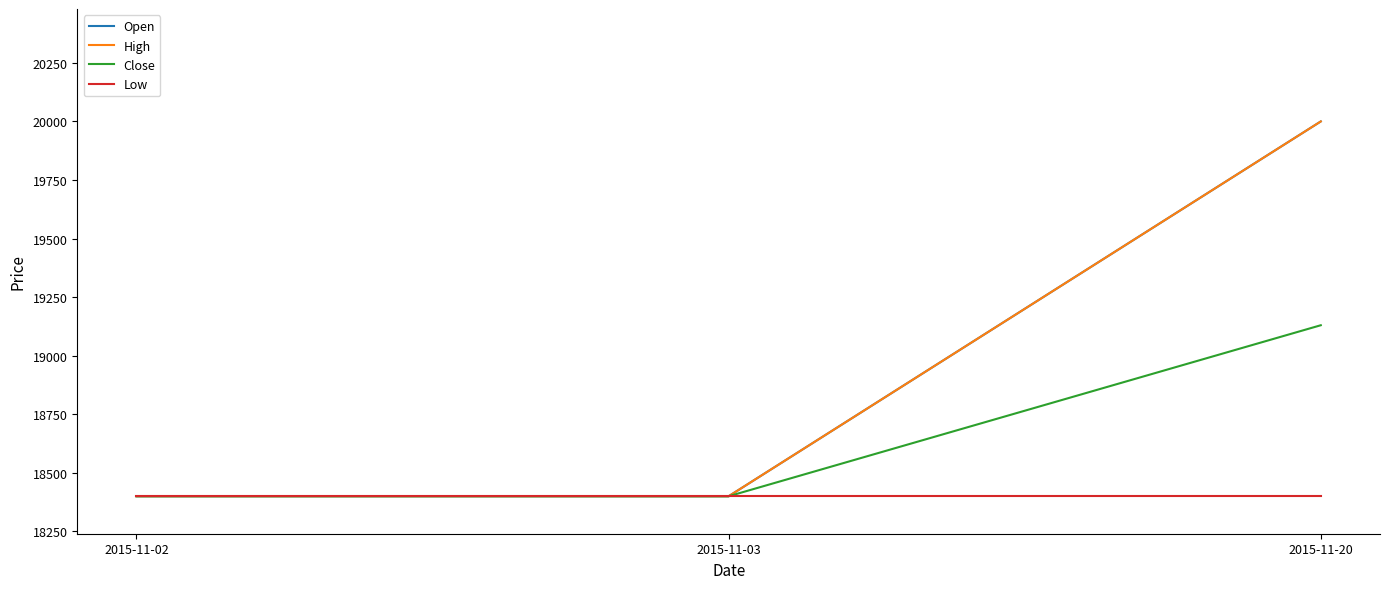

Reading left to right, what are all the values shown in this chart?

Open: 18400	18400	20000
High: 18400	18400	20000
Close: 18400	18400	19130
Low: 18400	18400	18400